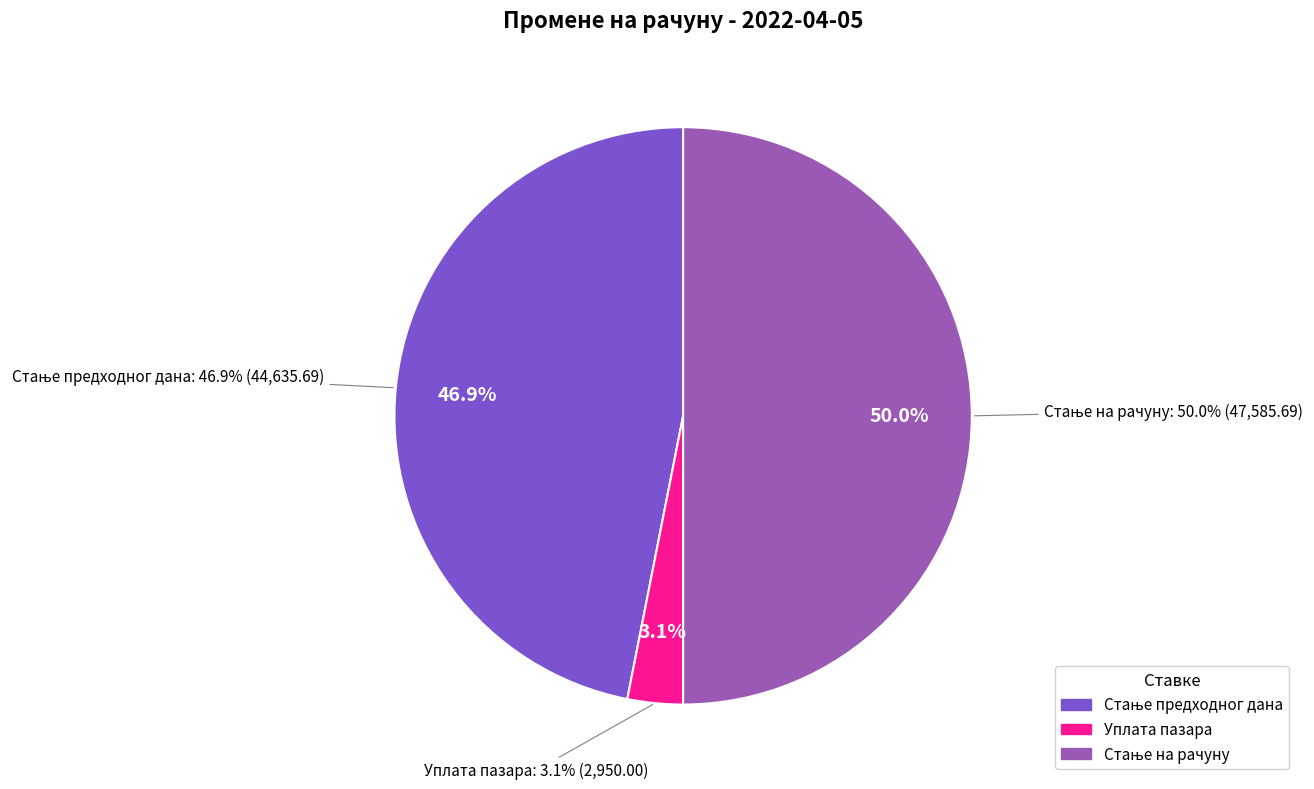

What is the change in value from Стање предходног дана to Уплата пазара?

-41685.7